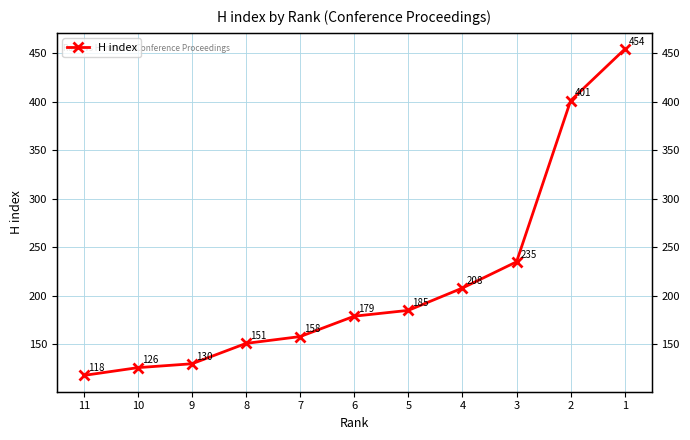

Is it true that the value at 9 is 39?

False